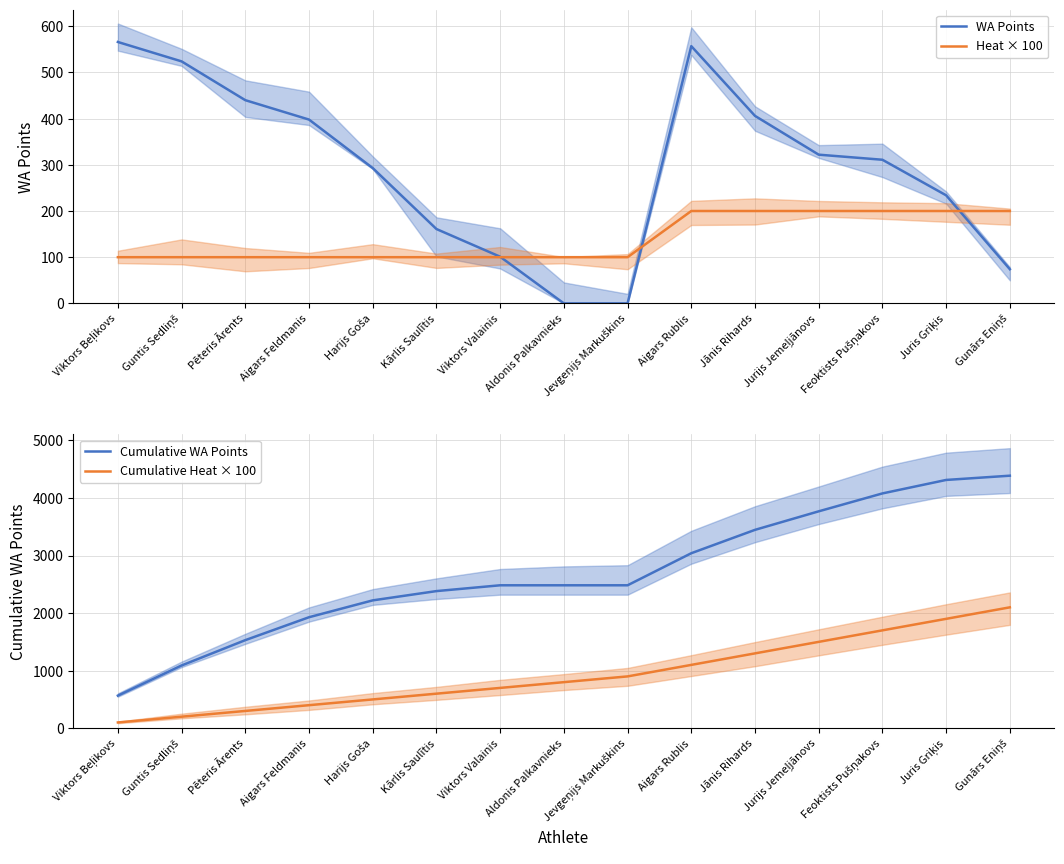

What is the average value of the Cumulative WA Points series?

2680